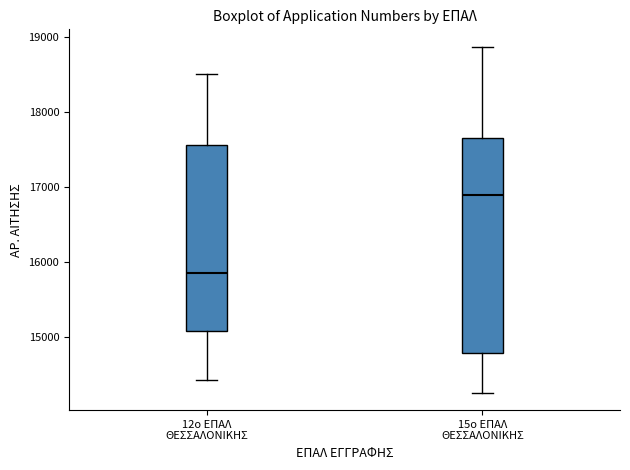

Which box's median line is the lowest?

12ο ΕΠΑΛ ΘΕΣΣΑΛΟΝΙΚΗΣ